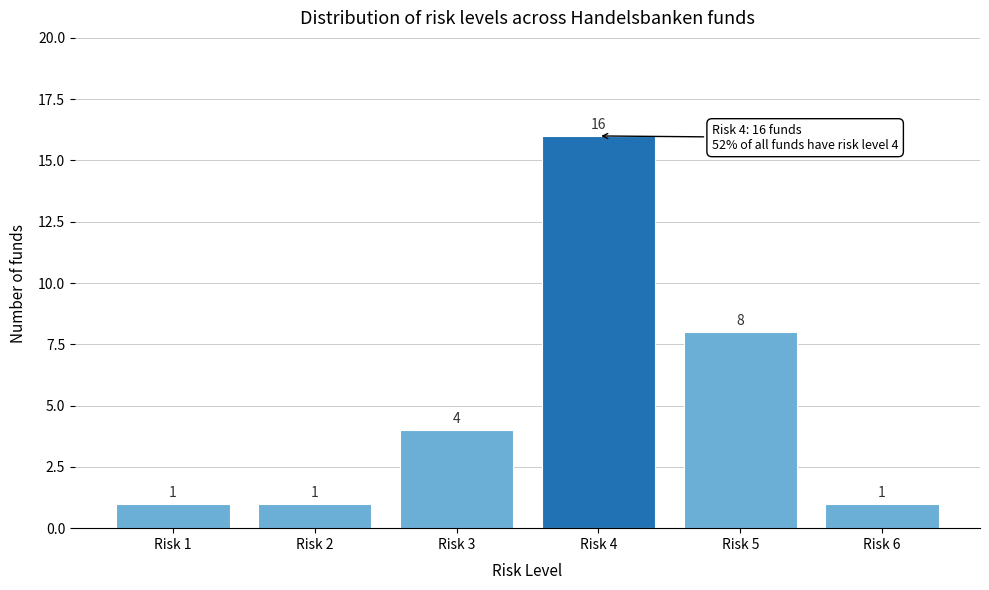

Reading right to left, transcribe all the data shown in this chart.

Risk 6=1	Risk 5=8	Risk 4=16	Risk 3=4	Risk 2=1	Risk 1=1